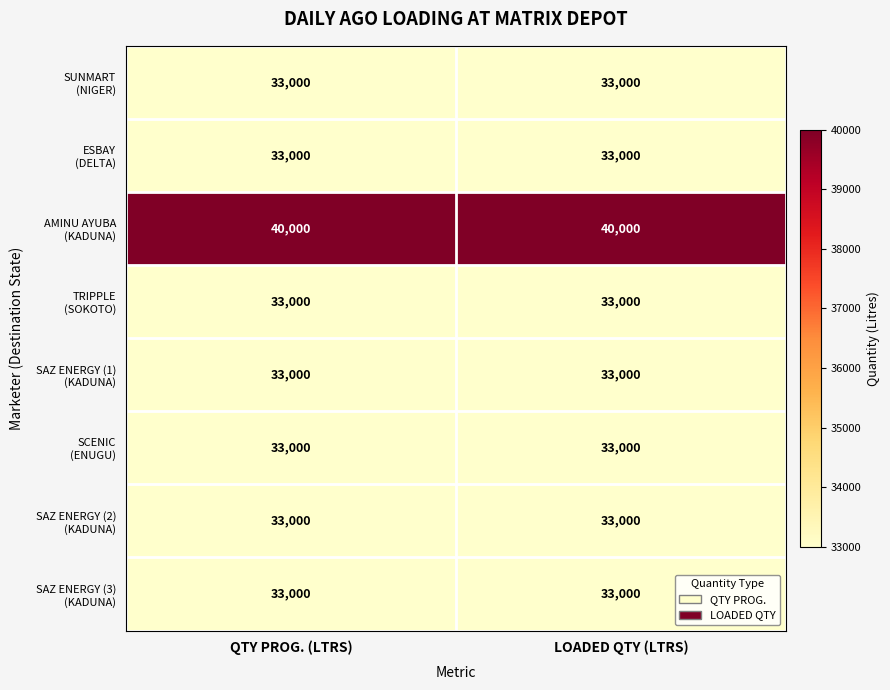

What is the total value across all series at QTY PROG. (LTRS)?

271000